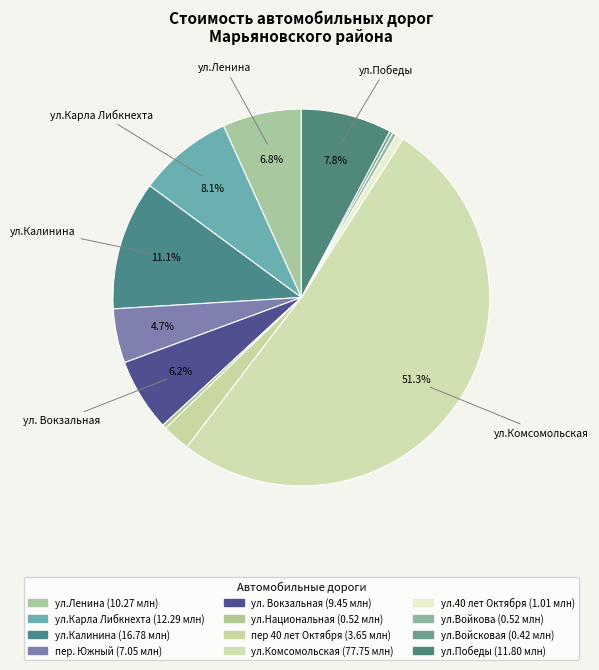

Between ул.Калинина and пер. Южный, which is larger?

ул.Калинина